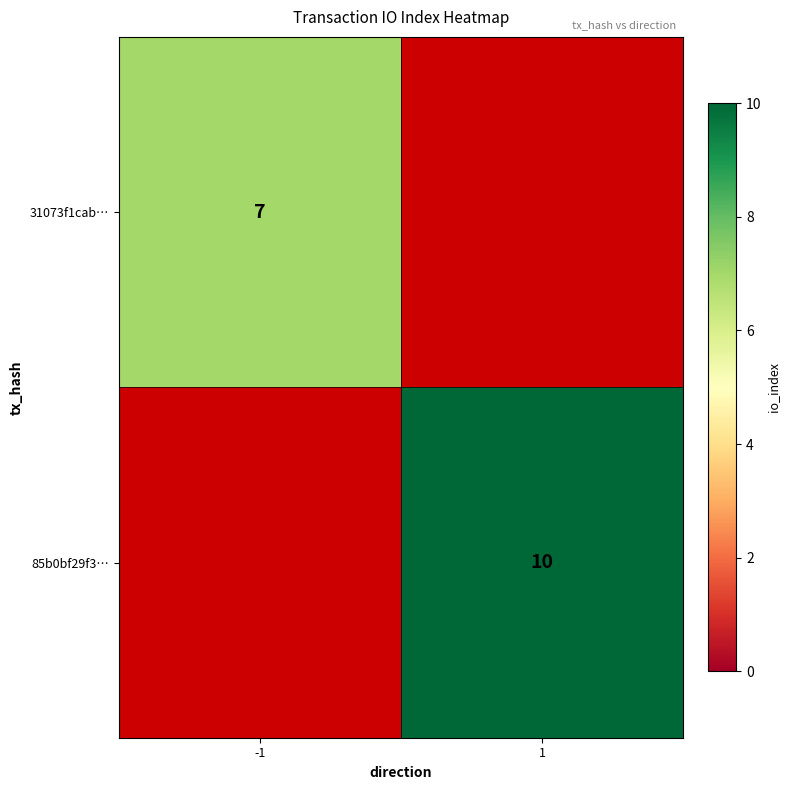

The value of 85b0bf29f3… at 1 is 5. True or false?

False